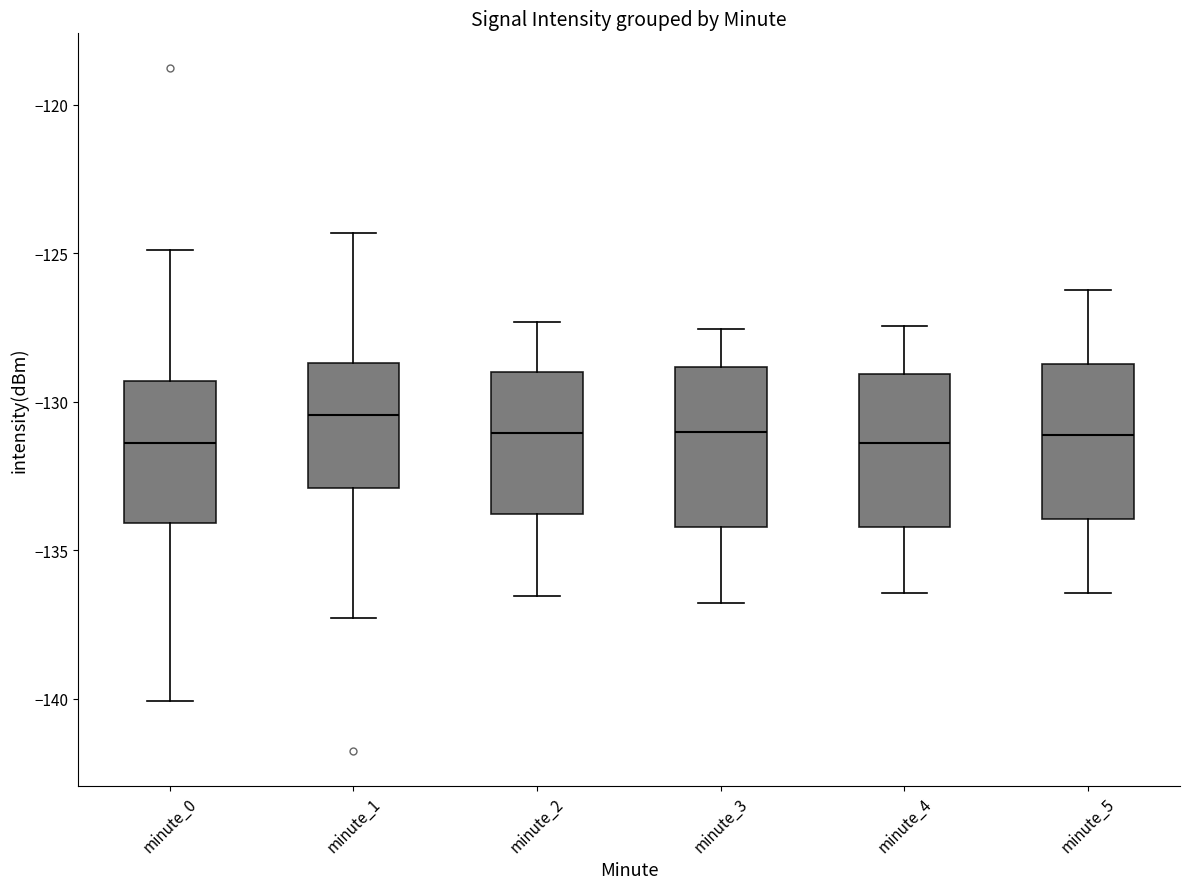

Which box's median line is the highest?

minute_1